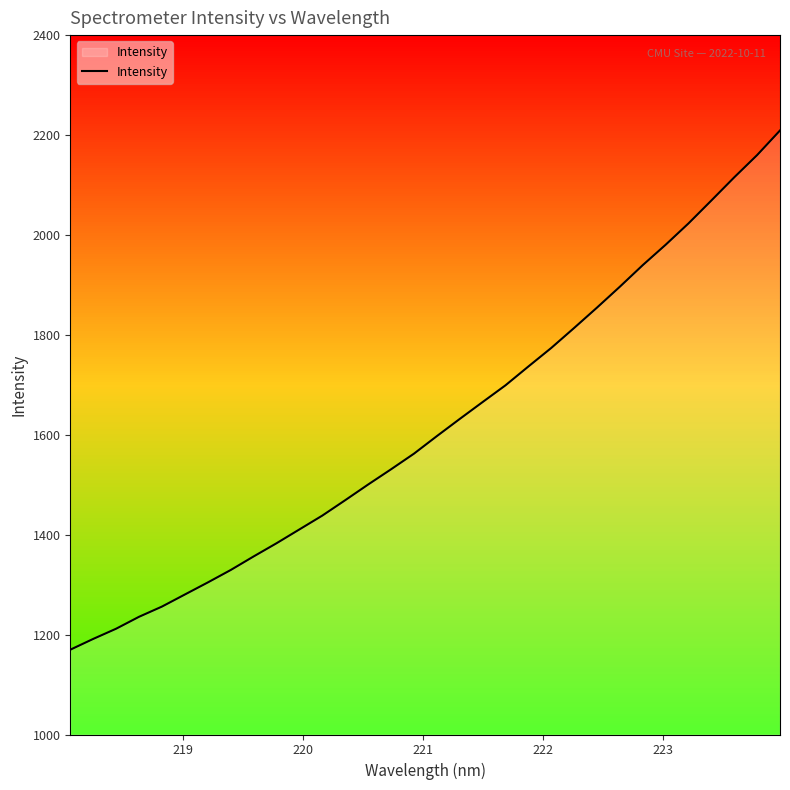

Does the chart have visible grid lines?

No